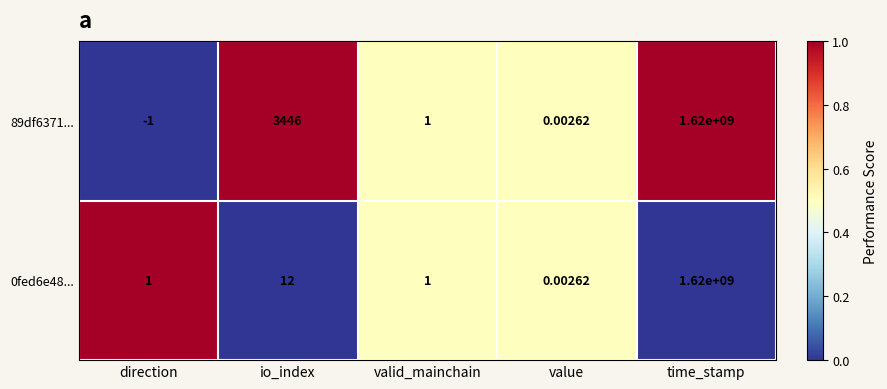

At which label does 0fed6e48... reach its peak?

time_stamp